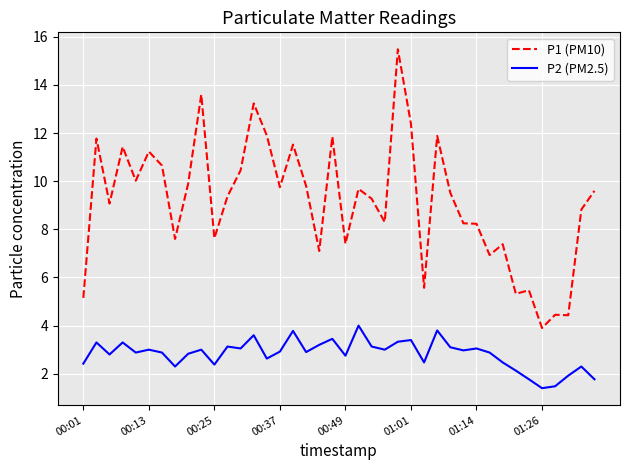

True or false: P2 (PM2.5) has more than 1 points higher than both neighbors.

True